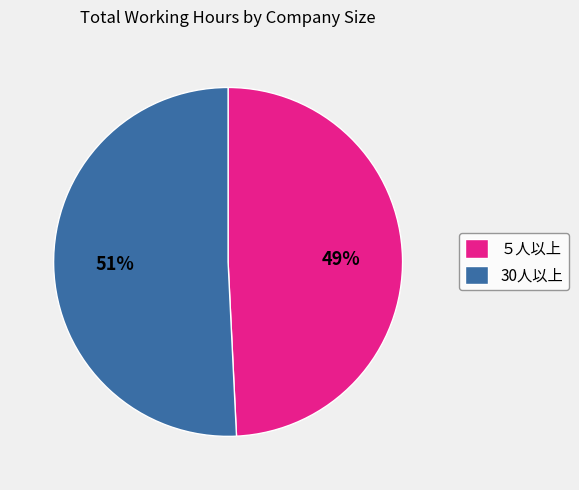

Between 30人以上 and ５人以上, which is larger?

30人以上